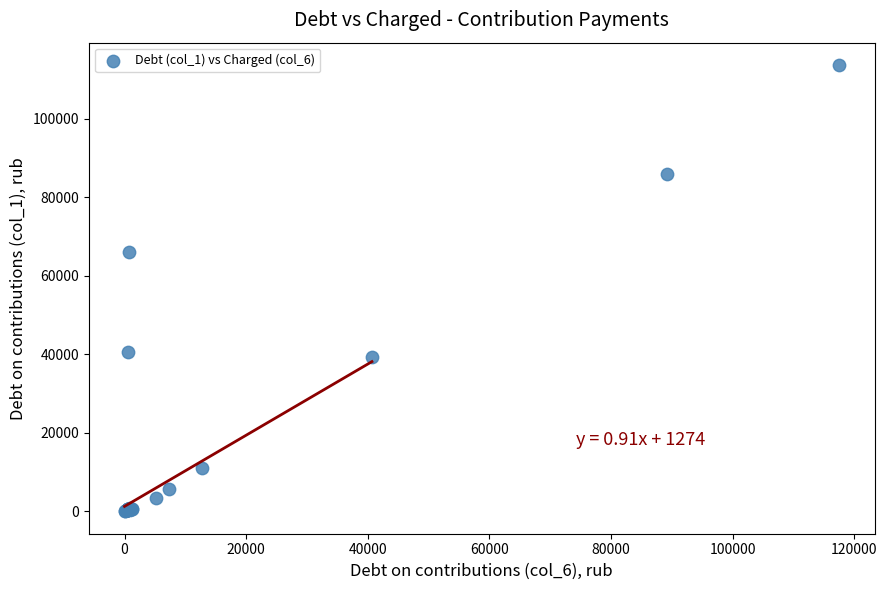

What Y value in the scatter plot is closest to 56811?

66069.8